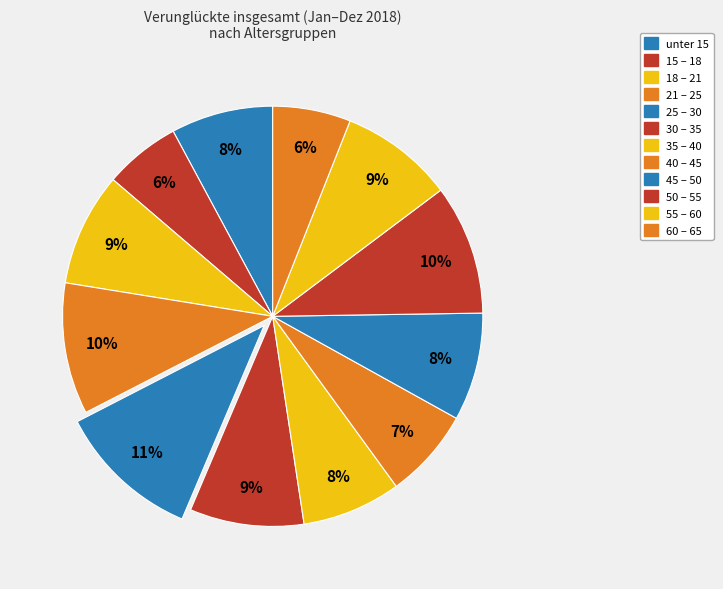

How many segments does this pie chart have?

12